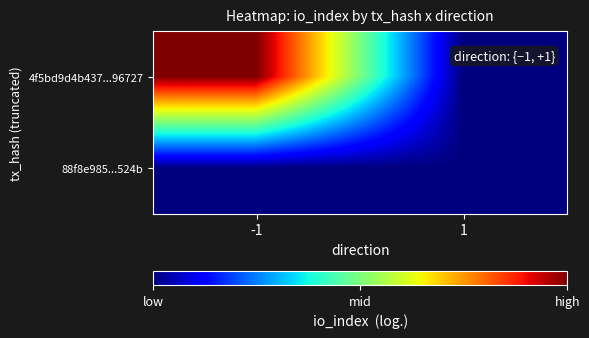

Reading left to right, list all the values displayed in this chart.

4f5bd9d4b437...96727: -1=1	1=0
88f8e985...524b: -1=0	1=0